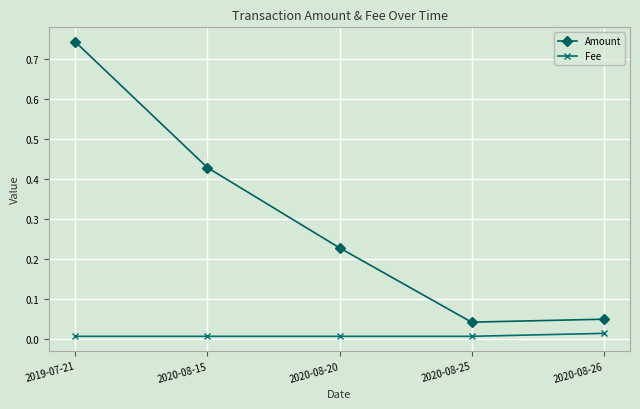

Which series changed the most between 2020-08-20 and 2020-08-25?

Amount